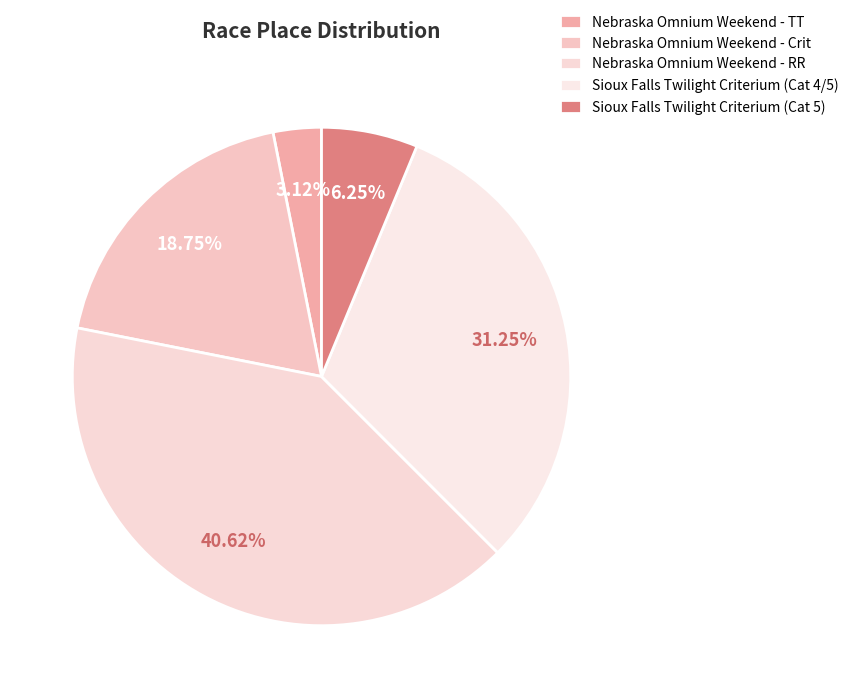

To the nearest percent, what is the difference between the largest and smallest slice percentages?

38%